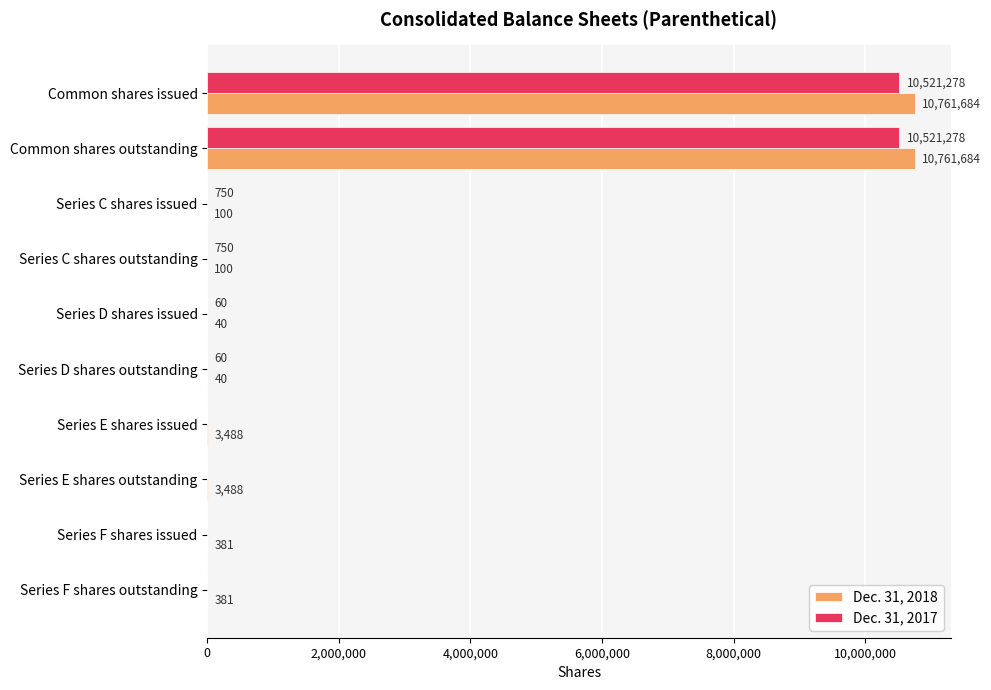

What value does the Dec. 31, 2018 series have at Series F shares outstanding, to the nearest 100?

400